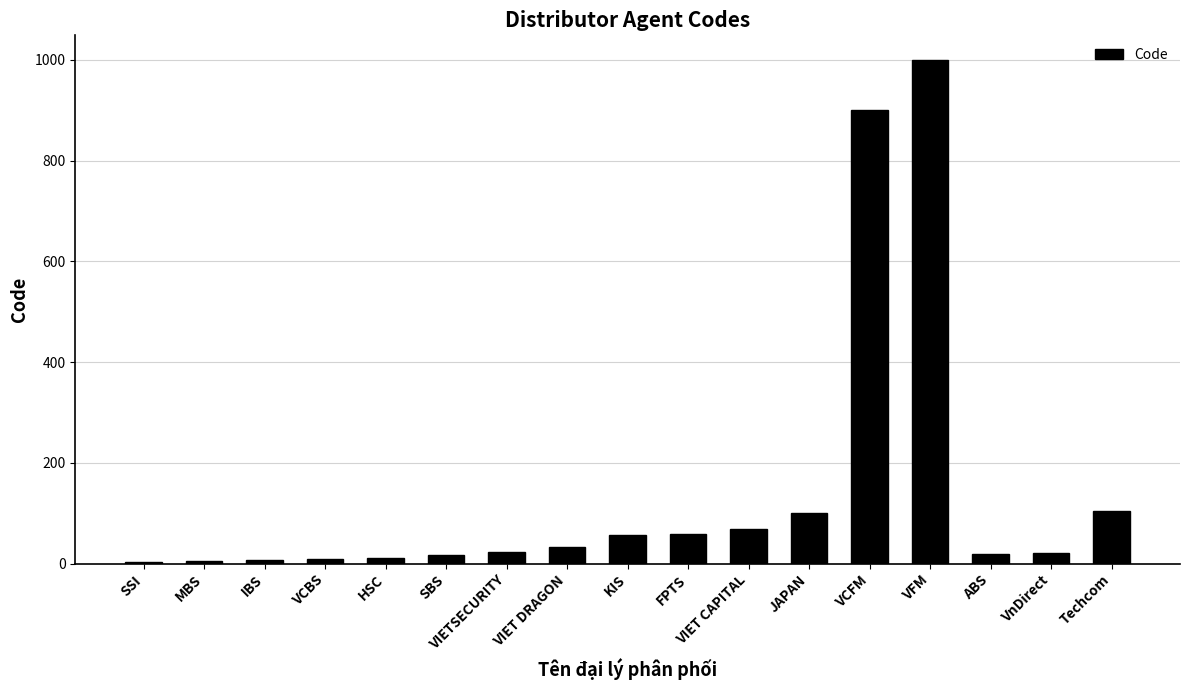

True or false: the data shows 9 at VCBS.

True